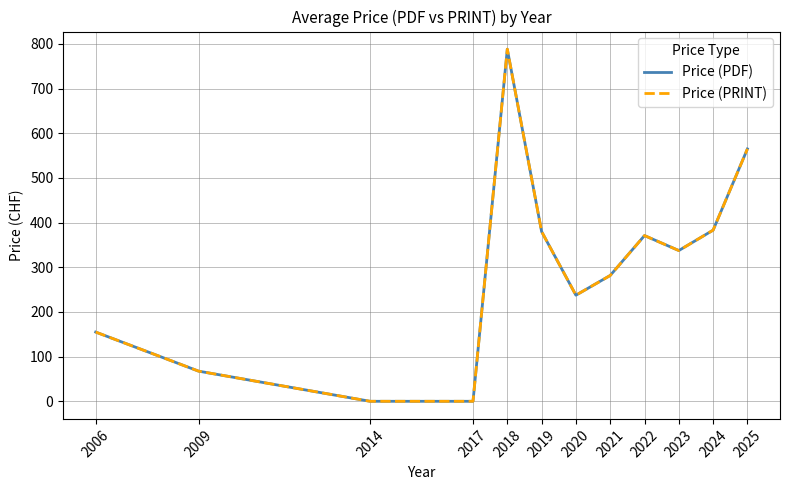

Is this an area chart (filled region under the line)?

No